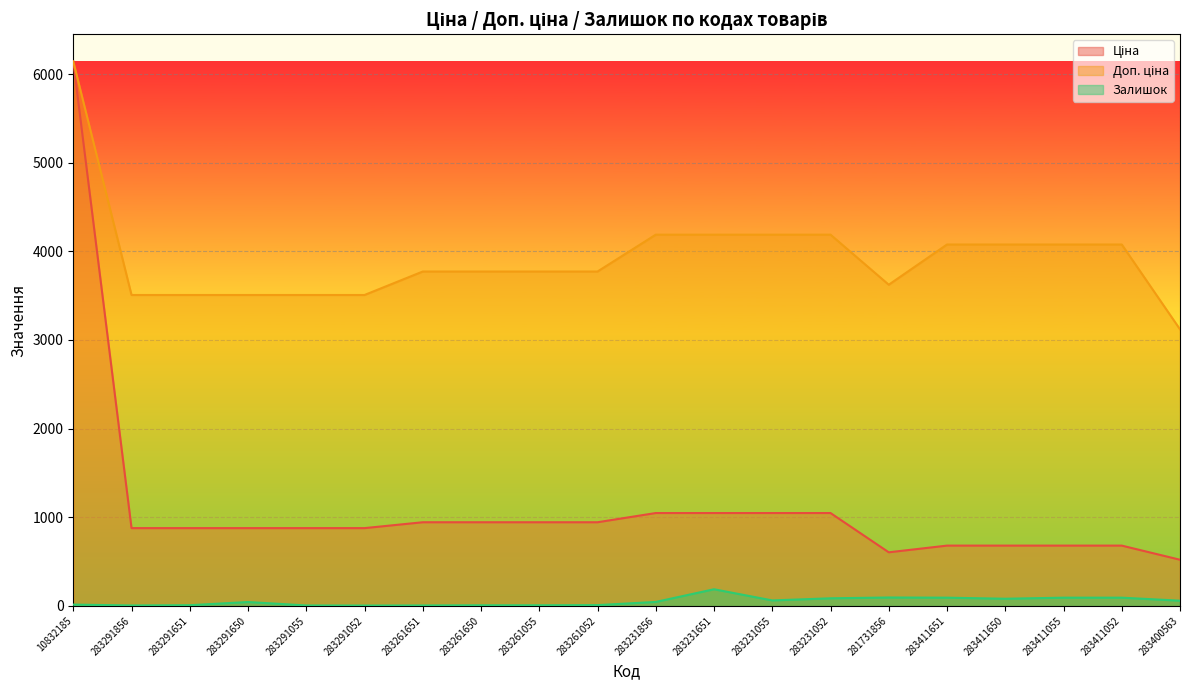

What is the total value across all series at 283291055?

4388.9